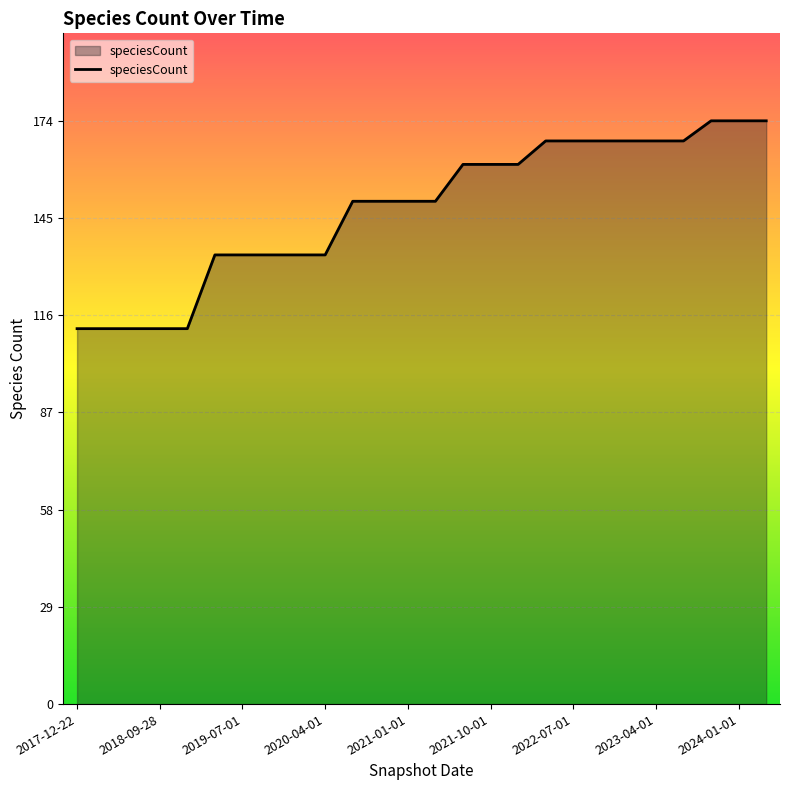

What is the smallest value displayed?

112